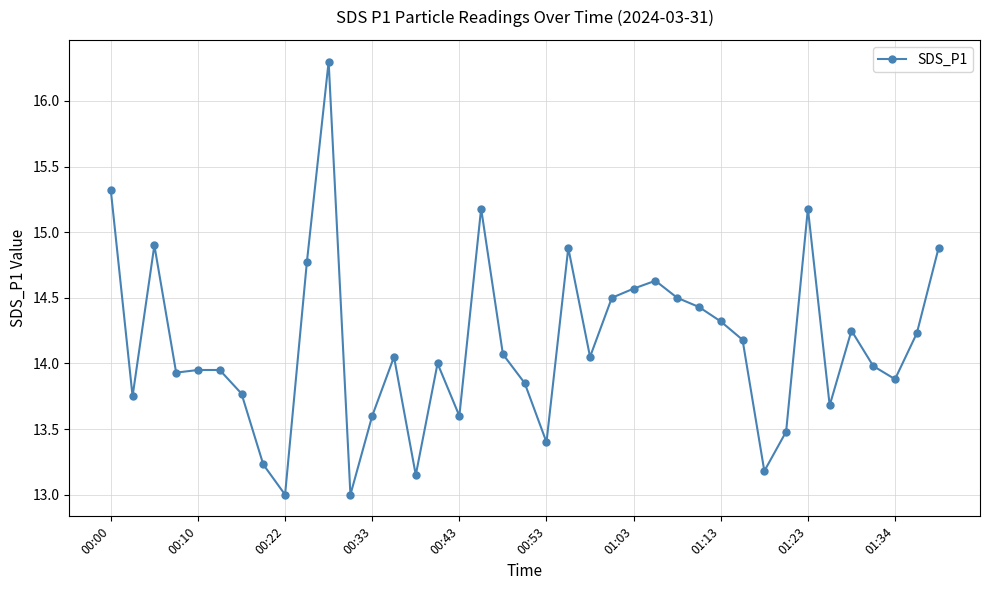

What is the value of the 32nd point from the left?

13.5